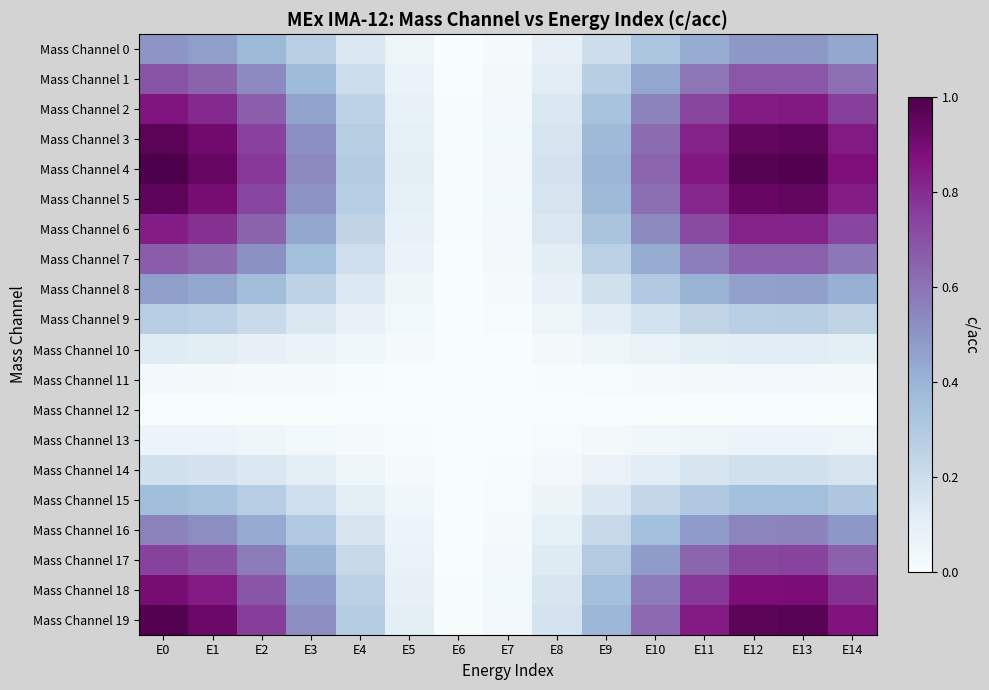

Reading left to right, what are all the values shown in this chart?

Mass Channel 0: E0=0.5	E1=0.5	E2=0.4	E3=0.3	E4=0.1	E5=0.0	E6=0.0	E7=0.0	E8=0.1	E9=0.2	E10=0.3	E11=0.4	E12=0.5	E13=0.5	E14=0.4
Mass Channel 1: E0=0.7	E1=0.7	E2=0.5	E3=0.4	E4=0.2	E5=0.1	E6=0.0	E7=0.0	E8=0.1	E9=0.3	E10=0.4	E11=0.6	E12=0.7	E13=0.7	E14=0.6
Mass Channel 2: E0=0.9	E1=0.8	E2=0.7	E3=0.5	E4=0.3	E5=0.1	E6=0.0	E7=0.0	E8=0.1	E9=0.3	E10=0.6	E11=0.7	E12=0.8	E13=0.8	E14=0.8
Mass Channel 3: E0=1.0	E1=0.9	E2=0.7	E3=0.5	E4=0.3	E5=0.1	E6=0.0	E7=0.0	E8=0.2	E9=0.4	E10=0.6	E11=0.8	E12=0.9	E13=1.0	E14=0.8
Mass Channel 4: E0=1.0	E1=0.9	E2=0.8	E3=0.5	E4=0.3	E5=0.1	E6=0.0	E7=0.0	E8=0.2	E9=0.4	E10=0.6	E11=0.9	E12=1.0	E13=1.0	E14=0.9
Mass Channel 5: E0=1.0	E1=0.9	E2=0.7	E3=0.5	E4=0.3	E5=0.1	E6=0.0	E7=0.0	E8=0.2	E9=0.4	E10=0.6	E11=0.8	E12=0.9	E13=0.9	E14=0.8
Mass Channel 6: E0=0.8	E1=0.8	E2=0.6	E3=0.4	E4=0.2	E5=0.1	E6=0.0	E7=0.0	E8=0.1	E9=0.3	E10=0.5	E11=0.7	E12=0.8	E13=0.8	E14=0.7
Mass Channel 7: E0=0.7	E1=0.6	E2=0.5	E3=0.4	E4=0.2	E5=0.1	E6=0.0	E7=0.0	E8=0.1	E9=0.3	E10=0.4	E11=0.6	E12=0.7	E13=0.7	E14=0.6
Mass Channel 8: E0=0.5	E1=0.4	E2=0.4	E3=0.3	E4=0.1	E5=0.0	E6=0.0	E7=0.0	E8=0.1	E9=0.2	E10=0.3	E11=0.4	E12=0.5	E13=0.5	E14=0.4
Mass Channel 9: E0=0.3	E1=0.3	E2=0.2	E3=0.1	E4=0.1	E5=0.0	E6=0.0	E7=0.0	E8=0.0	E9=0.1	E10=0.2	E11=0.2	E12=0.3	E13=0.3	E14=0.2
Mass Channel 10: E0=0.1	E1=0.1	E2=0.1	E3=0.1	E4=0.0	E5=0.0	E6=0.0	E7=0.0	E8=0.0	E9=0.0	E10=0.1	E11=0.1	E12=0.1	E13=0.1	E14=0.1
Mass Channel 11: E0=0.0	E1=0.0	E2=0.0	E3=0.0	E4=0.0	E5=0.0	E6=0.0	E7=0.0	E8=0.0	E9=0.0	E10=0.0	E11=0.0	E12=0.0	E13=0.0	E14=0.0
Mass Channel 12: E0=0.0	E1=0.0	E2=0.0	E3=0.0	E4=0.0	E5=0.0	E6=0.0	E7=0.0	E8=0.0	E9=0.0	E10=0.0	E11=0.0	E12=0.0	E13=0.0	E14=0.0
Mass Channel 13: E0=0.1	E1=0.1	E2=0.0	E3=0.0	E4=0.0	E5=0.0	E6=0.0	E7=0.0	E8=0.0	E9=0.0	E10=0.0	E11=0.0	E12=0.1	E13=0.1	E14=0.1
Mass Channel 14: E0=0.2	E1=0.2	E2=0.1	E3=0.1	E4=0.1	E5=0.0	E6=0.0	E7=0.0	E8=0.0	E9=0.1	E10=0.1	E11=0.2	E12=0.2	E13=0.2	E14=0.2
Mass Channel 15: E0=0.4	E1=0.3	E2=0.3	E3=0.2	E4=0.1	E5=0.0	E6=0.0	E7=0.0	E8=0.1	E9=0.1	E10=0.2	E11=0.3	E12=0.4	E13=0.4	E14=0.3
Mass Channel 16: E0=0.6	E1=0.5	E2=0.4	E3=0.3	E4=0.2	E5=0.1	E6=0.0	E7=0.0	E8=0.1	E9=0.2	E10=0.4	E11=0.5	E12=0.5	E13=0.6	E14=0.5
Mass Channel 17: E0=0.7	E1=0.7	E2=0.6	E3=0.4	E4=0.2	E5=0.1	E6=0.0	E7=0.0	E8=0.1	E9=0.3	E10=0.5	E11=0.6	E12=0.7	E13=0.7	E14=0.7
Mass Channel 18: E0=0.9	E1=0.8	E2=0.7	E3=0.5	E4=0.3	E5=0.1	E6=0.0	E7=0.0	E8=0.2	E9=0.4	E10=0.6	E11=0.8	E12=0.9	E13=0.9	E14=0.8
Mass Channel 19: E0=1.0	E1=0.9	E2=0.8	E3=0.5	E4=0.3	E5=0.1	E6=0.0	E7=0.0	E8=0.2	E9=0.4	E10=0.6	E11=0.8	E12=1.0	E13=1.0	E14=0.9